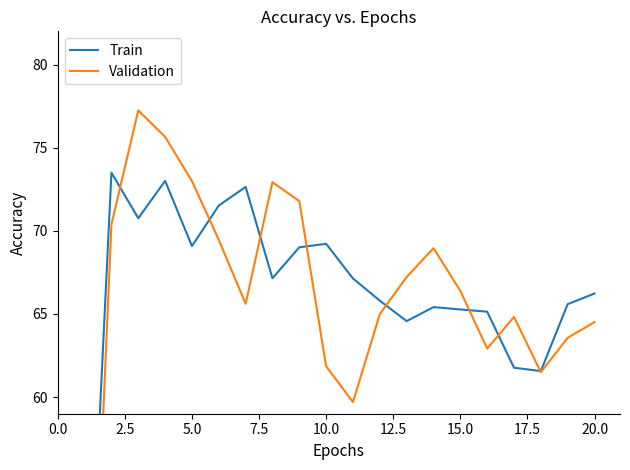

Reading left to right, list all the values displayed in this chart.

Train: 40.0	73.5	70.8	73.0	69.1	71.5	72.6	67.1	69.0	69.2	67.1	65.8	64.6	65.4	65.3	65.1	61.8	61.6	65.6	66.2
Validation: 33.1	70.4	77.2	75.7	73.0	69.5	65.6	72.9	71.8	61.9	59.7	65.0	67.2	69.0	66.4	62.9	64.8	61.5	63.6	64.5